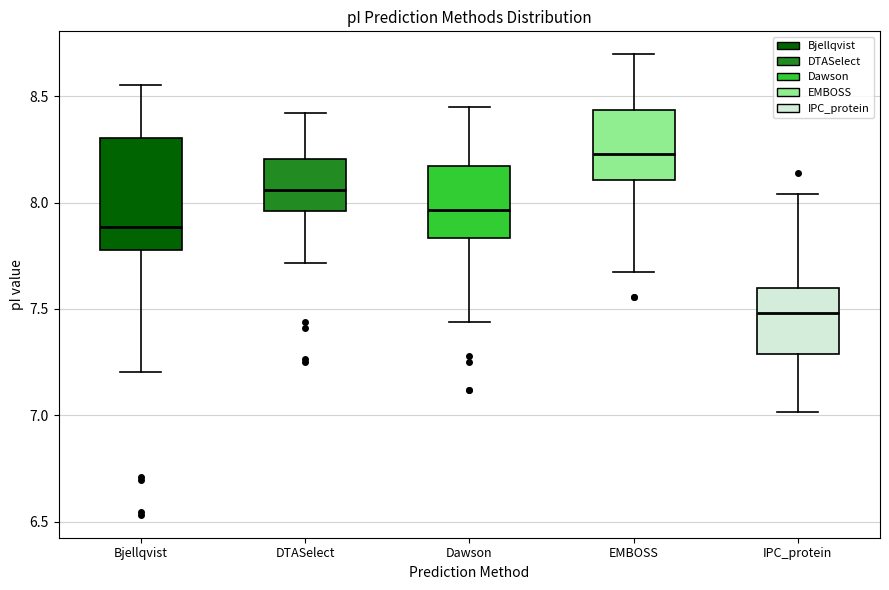

Which box is the tallest, from its lower edge to its upper edge?

Bjellqvist